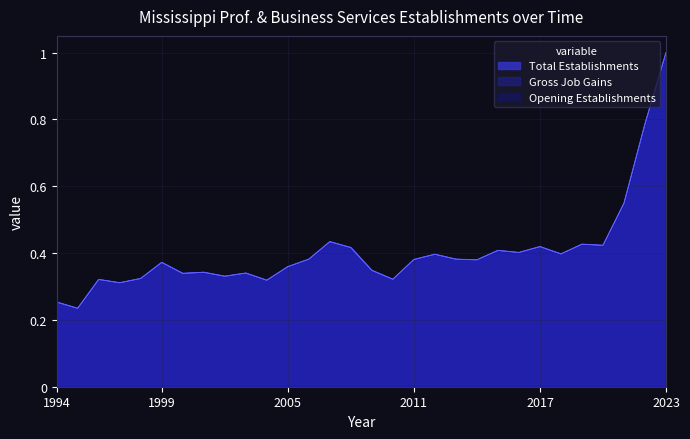

What is the total value across all series at 2002?

1.0